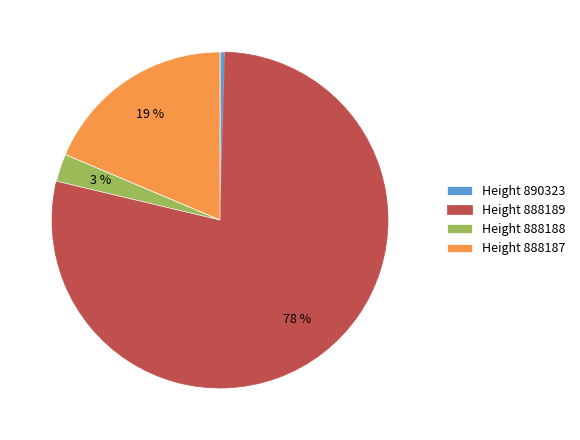

What is the smallest slice in the pie chart?

Height 890323